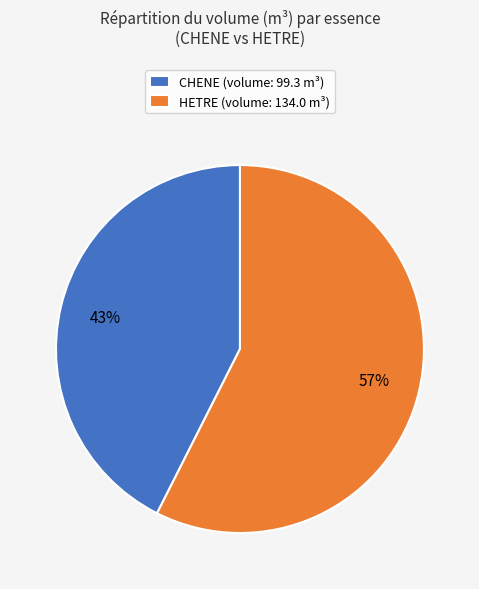

The CHENE (volume: 99.3 m³) slice represents 29% of the pie. True or false?

False